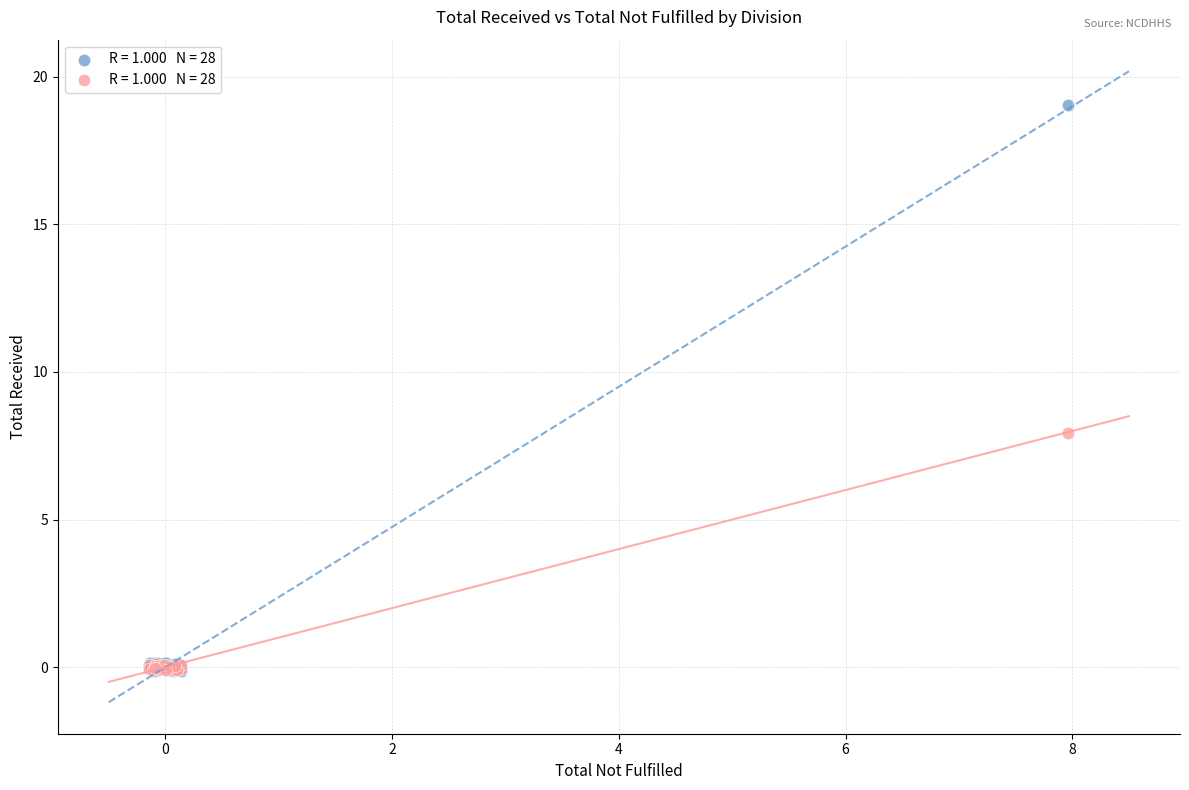

Across all series, what Y value is closest to 9?

7.9